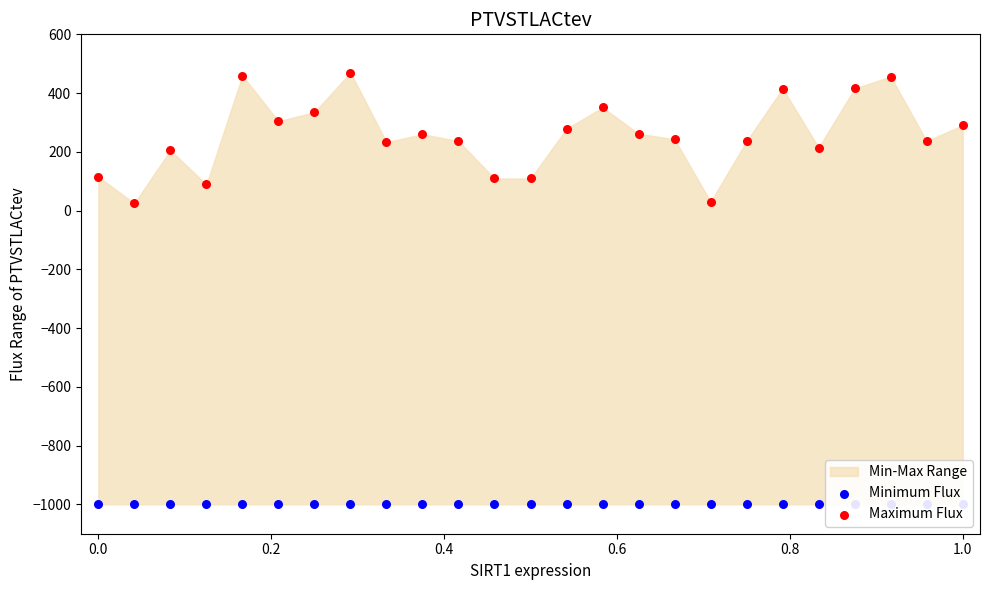

Which series contains the highest Y value?

Maximum Flux